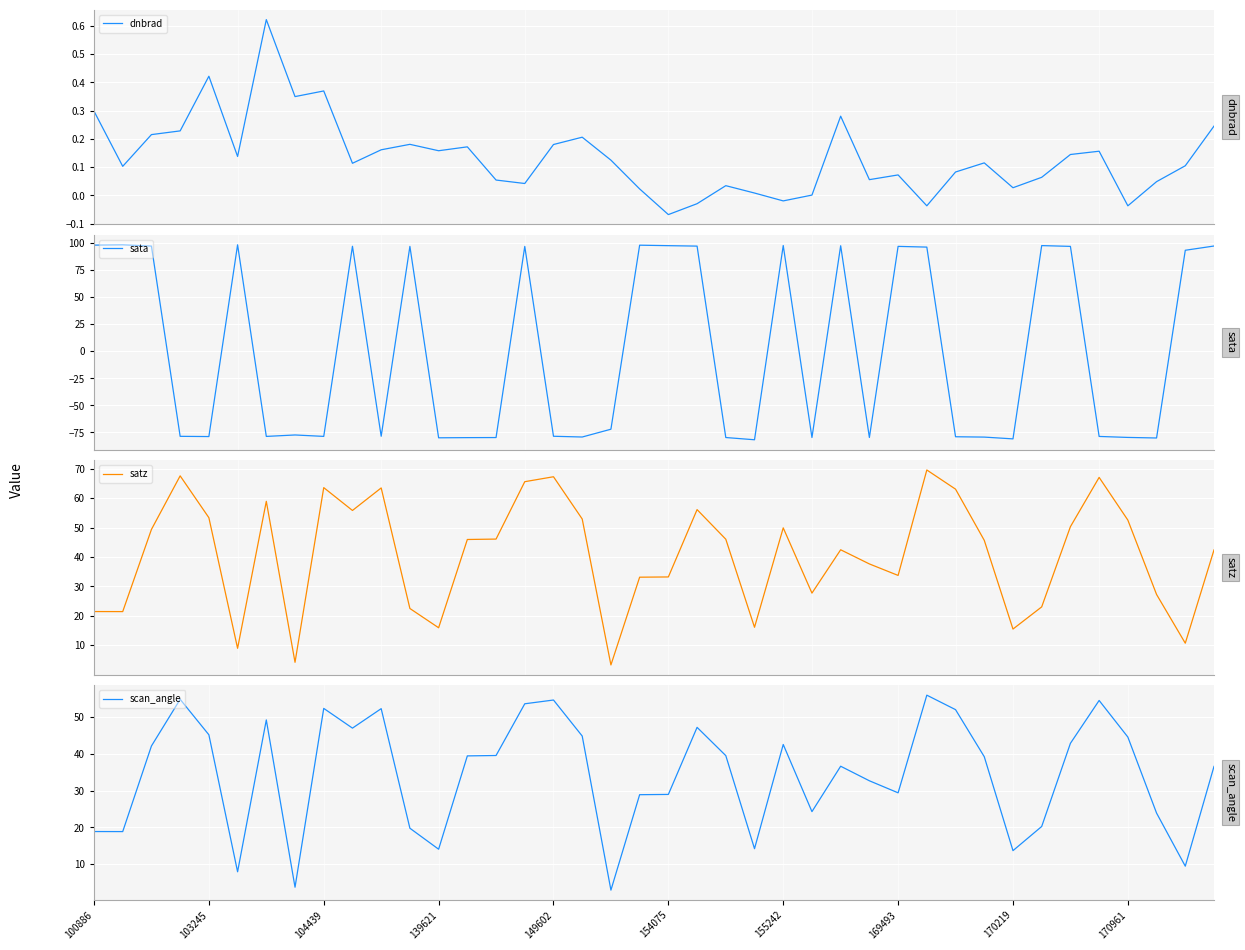

The scan_angle series shows 58.3 at 155242. True or false?

False